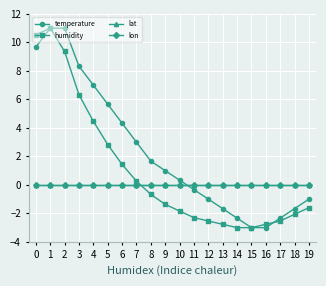

What is the difference between the highest and lowest values at 12?

2.5